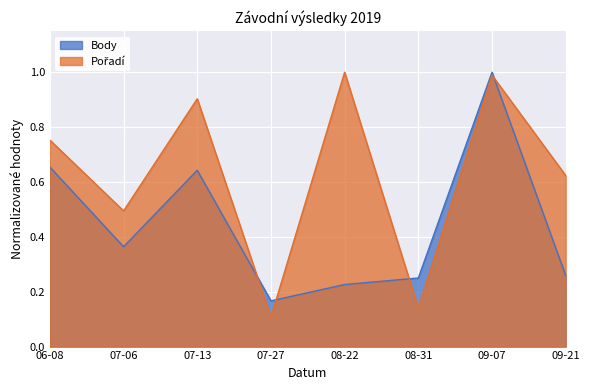

The value of Body at 07-06 is 0.1. True or false?

False